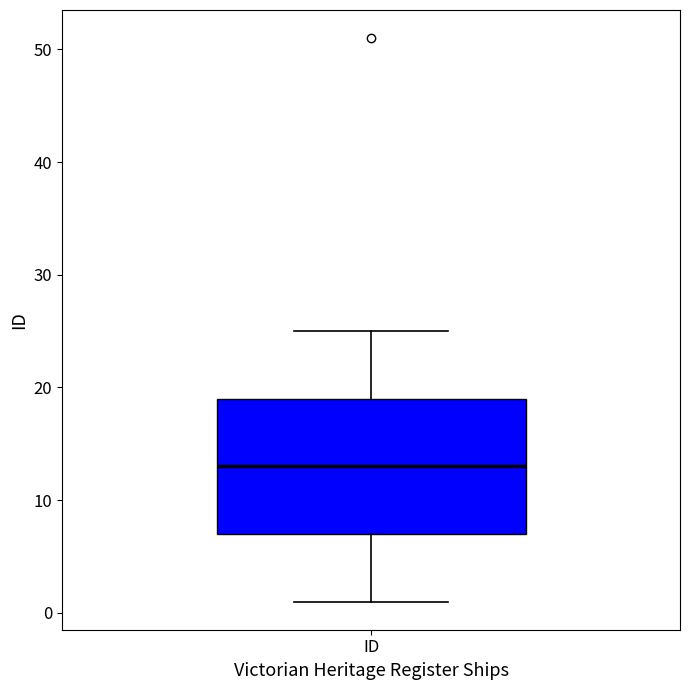

Read this box plot against the y-axis: the position of the median line, the range covered by the box, and the ends of both whiskers. The values are not printed on the chart, so give them approximately, as read against the axis.

median 13, box 7 to 19, whiskers 1 to 25